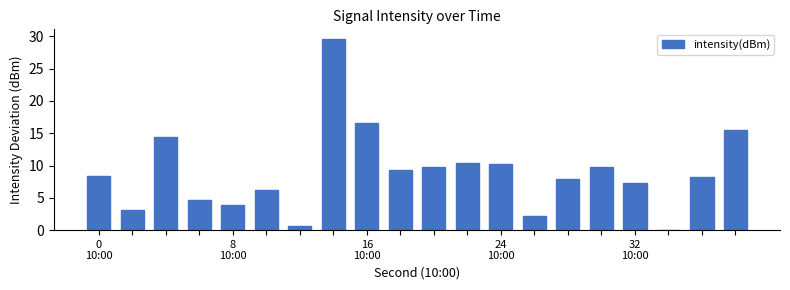

What is the greatest value displayed?

29.6